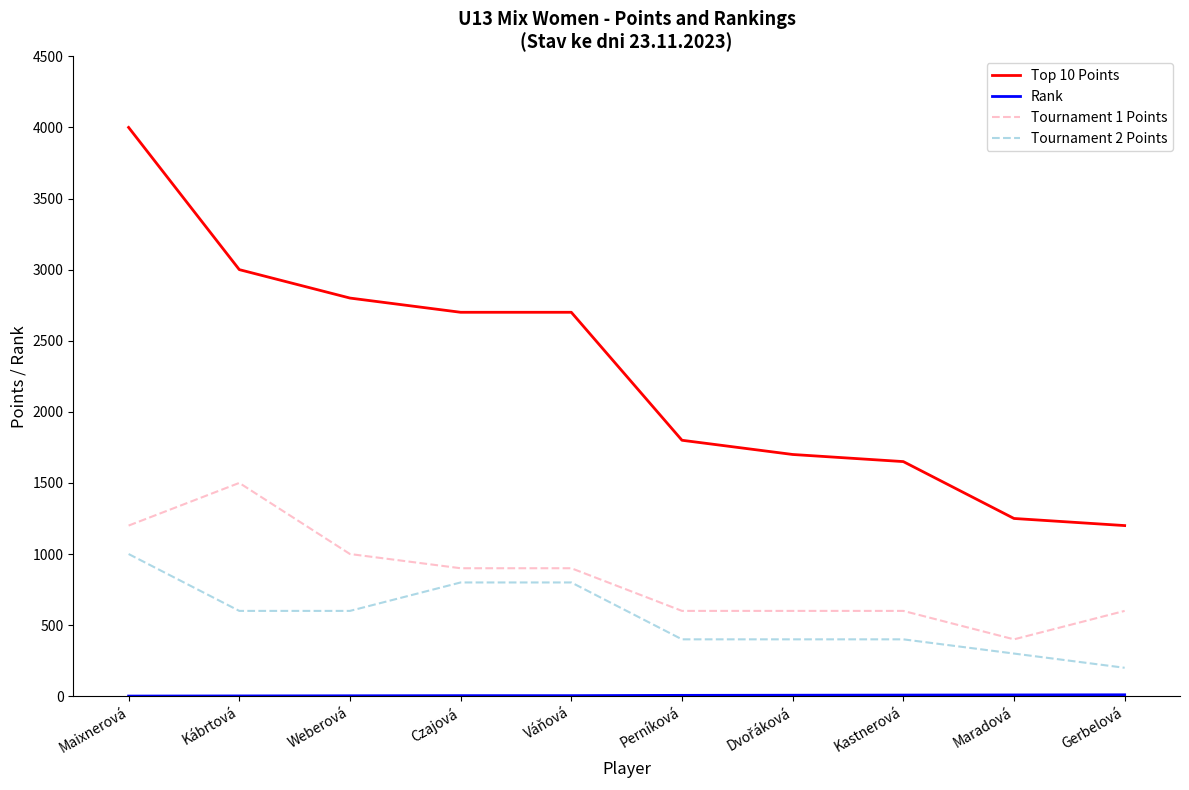

At how many categories does at least one series exceed 385?

10